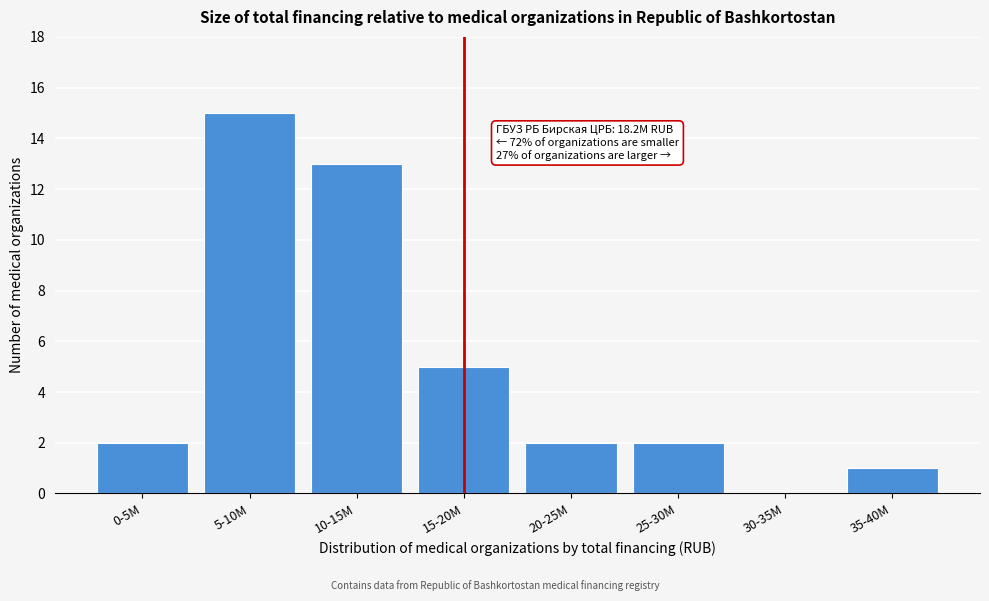

Reading right to left, list all the values displayed in this chart.

35-40M=1	30-35M=0	25-30M=2	20-25M=2	15-20M=5	10-15M=13	5-10M=15	0-5M=2